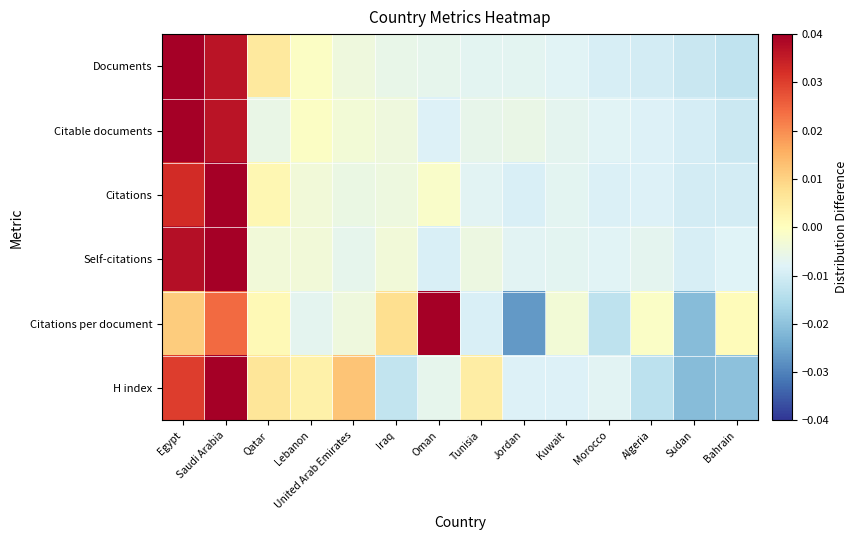

Which has a higher value, Tunisia or Oman?

Oman